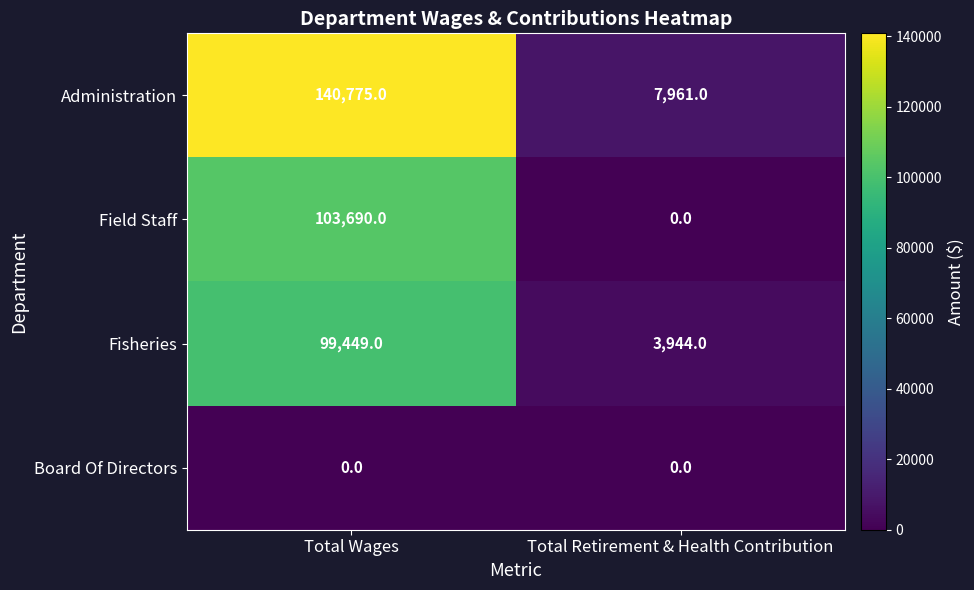

Rank the categories by Field Staff value from lowest to highest.

Total Retirement & Health Contribution, Total Wages